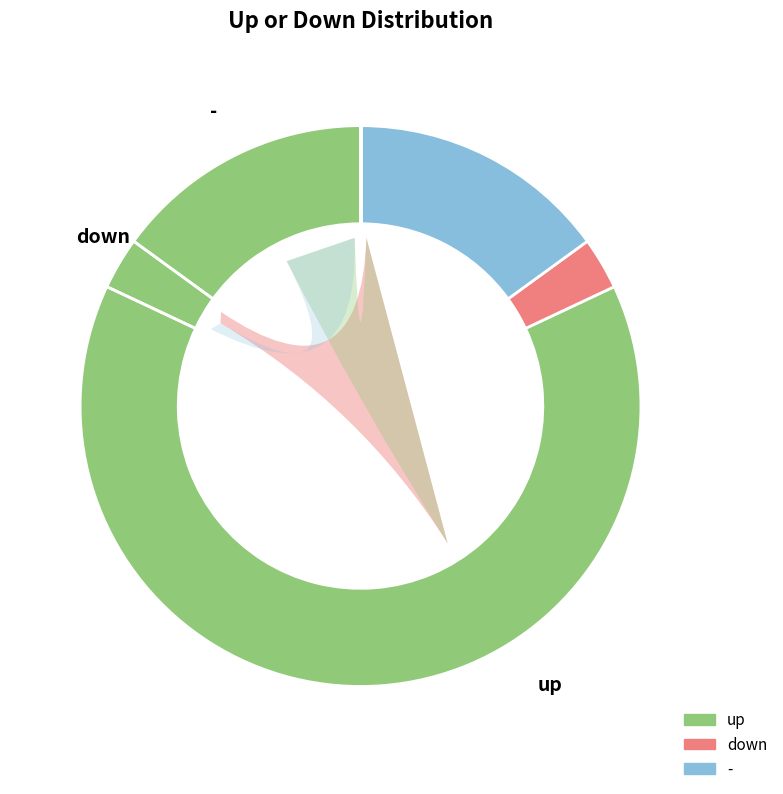

To the nearest percent, what portion does down represent?

3%